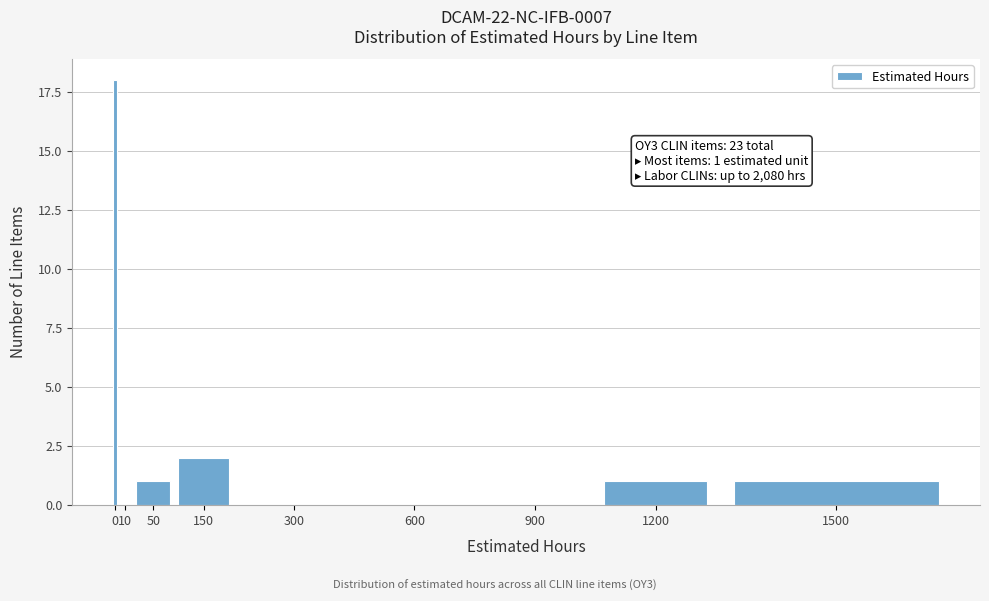

Reading right to left, what are all the values shown in this chart?

1500=1	1200=1	900=0	600=0	300=0	150=2	50=1	10=0	0=18